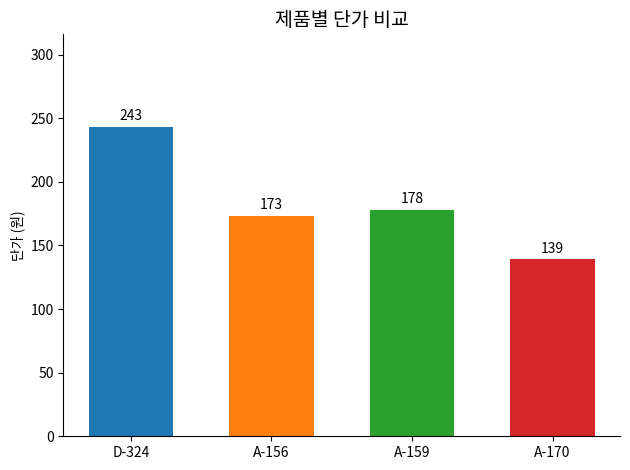

List the labels in order of value, smallest first.

A-170, A-156, A-159, D-324